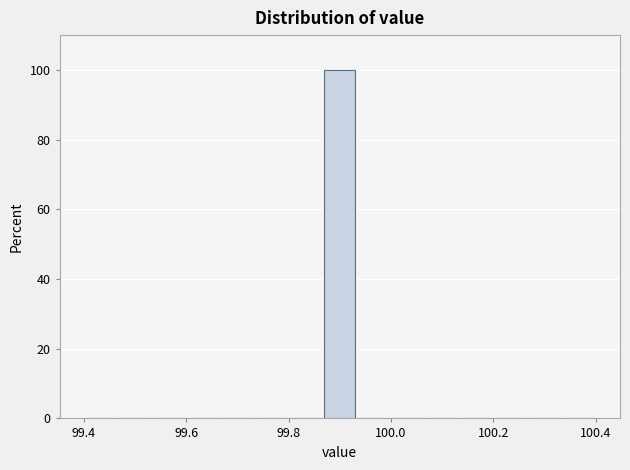

Read against the x-axis, roughly where is the centre of the tallest bar?

99.90